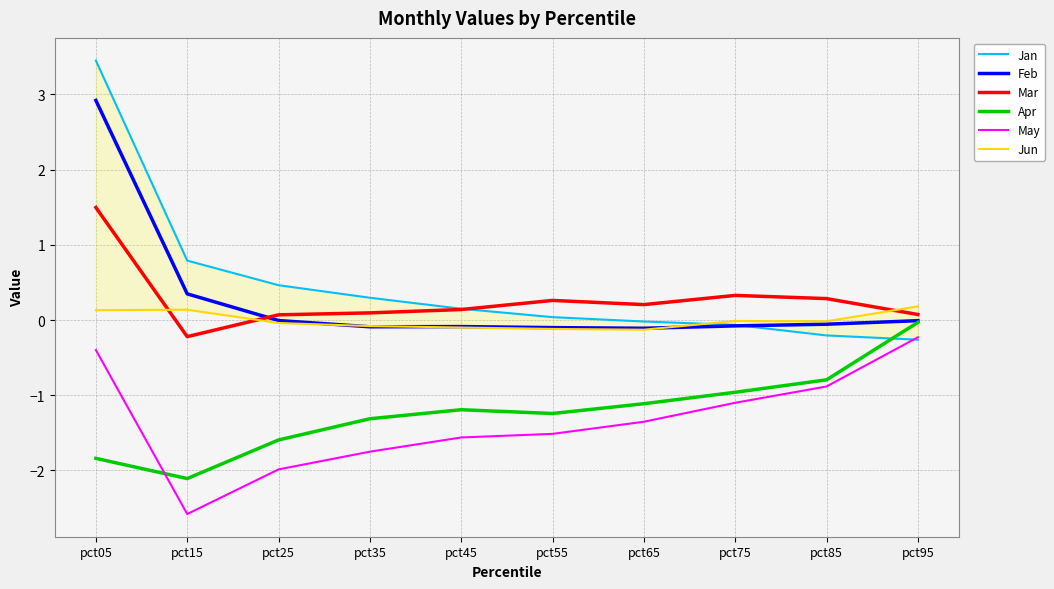

Does the chart have visible grid lines?

Yes